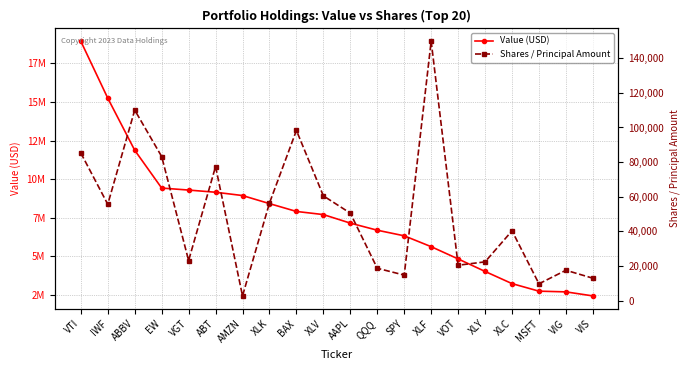

The value of Value (USD) at IWF is 8285218. True or false?

False